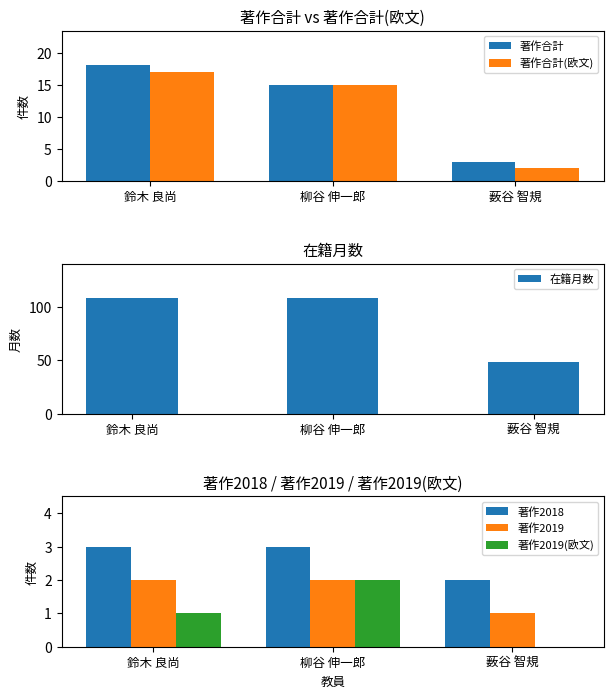

At which label does 著作合計(欧文) reach its minimum?

薮谷 智規